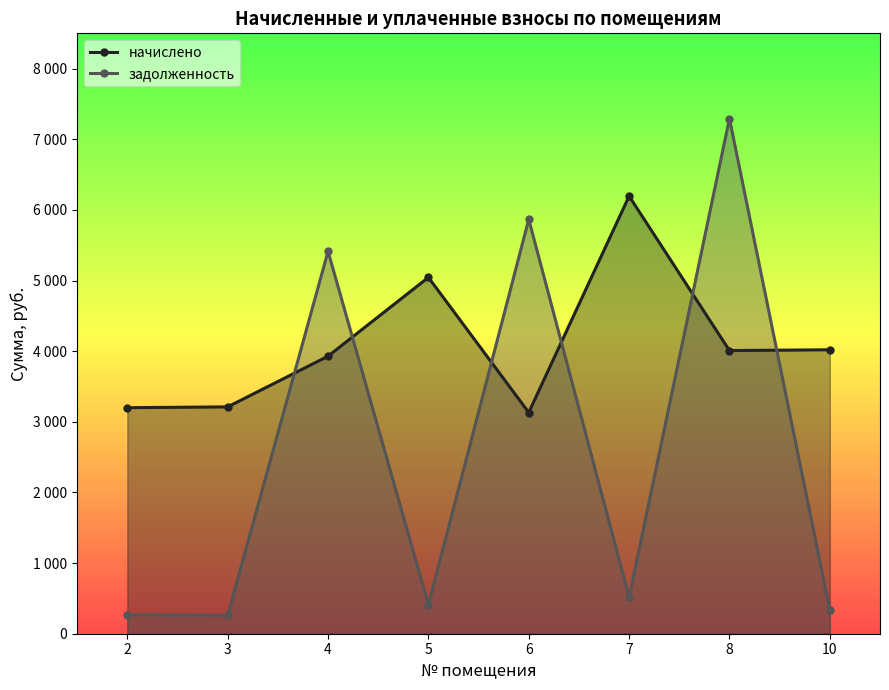

List the labels in order of начислено value, smallest first.

6, 2, 3, 4, 8, 10, 5, 7